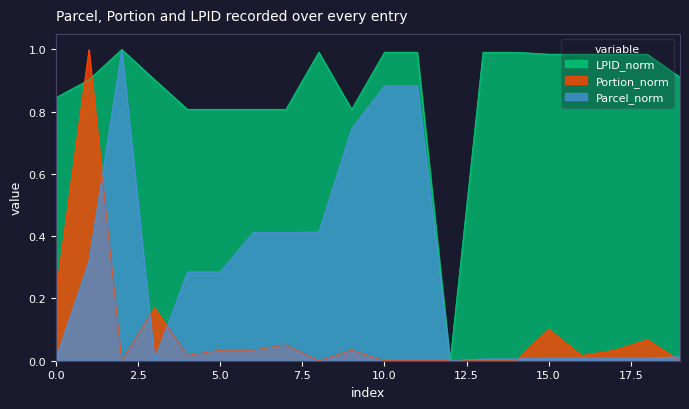

Where is the first local minimum for LPID?

4